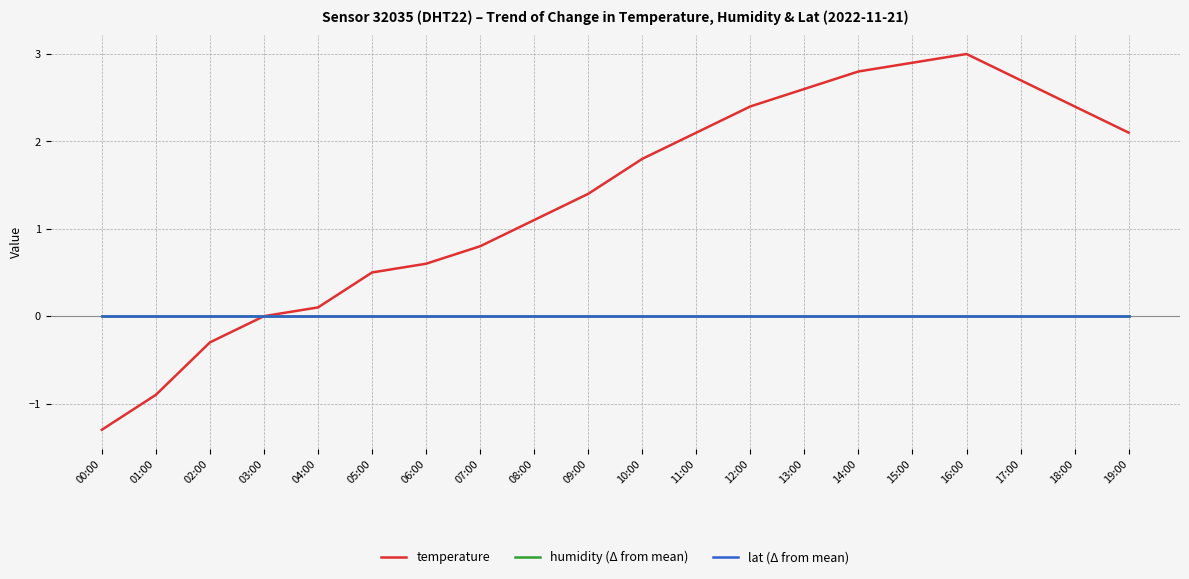

Does the chart display data point markers on the line(s)?

No